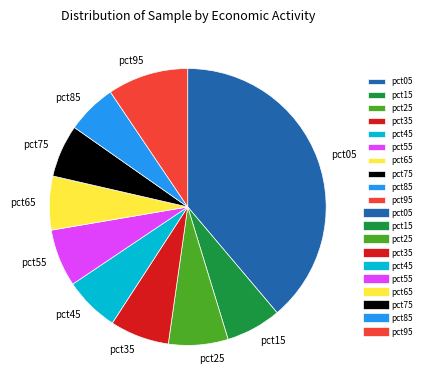

Do pct75 and pct25 together represent more than half of the pie?

No